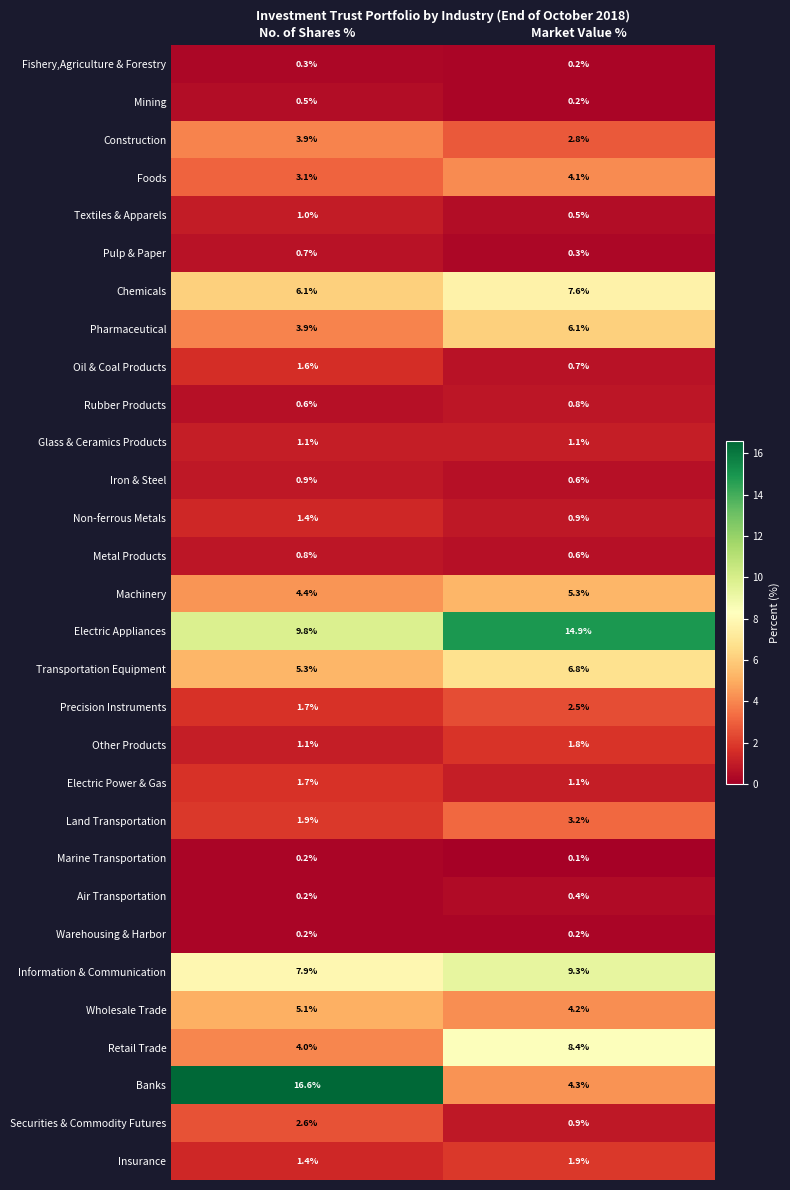

Is the value of Wholesale Trade at Market Value % greater than the value of Textiles & Apparels at No. of Shares %?

Yes